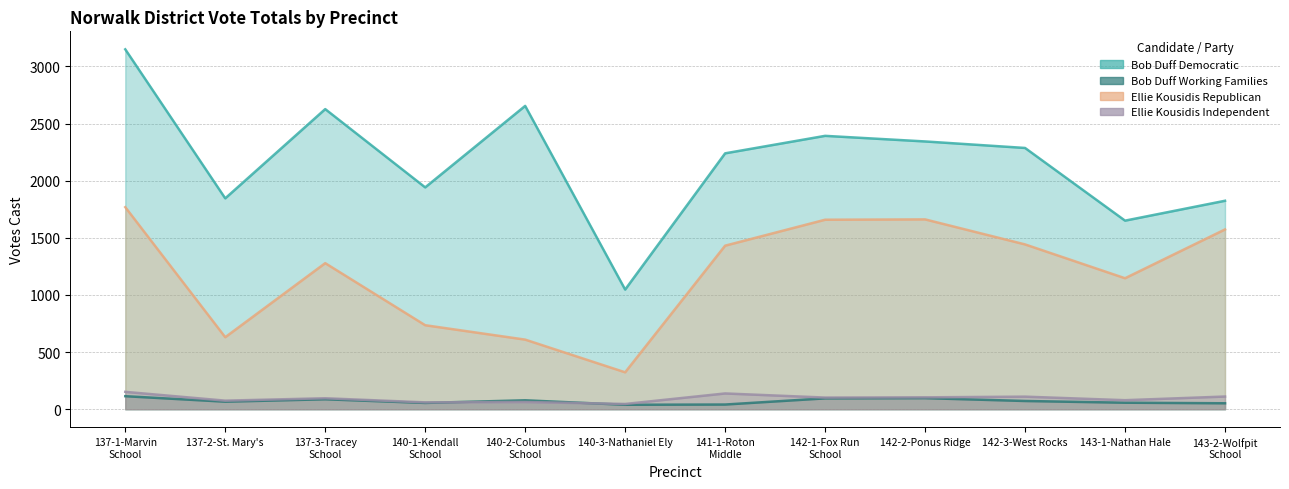

True or false: Ellie Kousidis Republican and Bob Duff Democratic cross at least once.

False